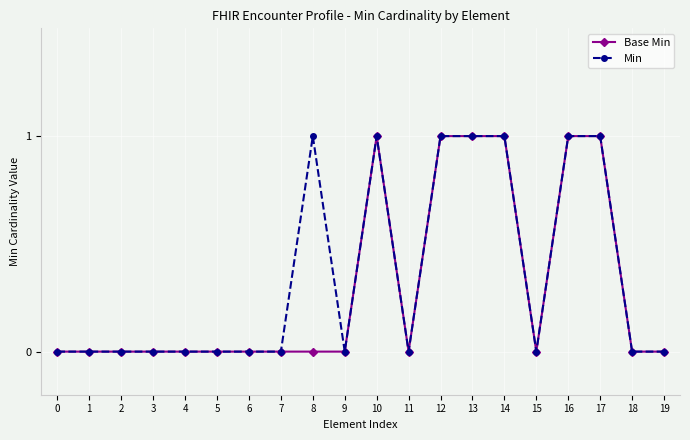

Is the value of Min at 16 greater than the value of Base Min at 15?

Yes